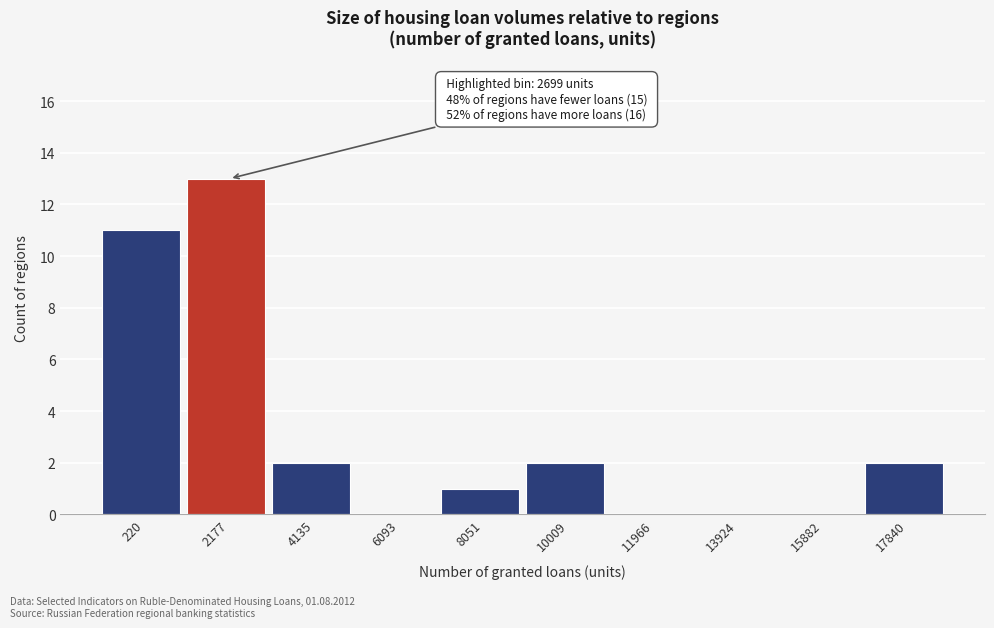

Reading left to right, extract all data points from this chart.

220=11	2177=13	4135=2	6093=0	8051=1	10009=2	11966=0	13924=0	15882=0	17840=2